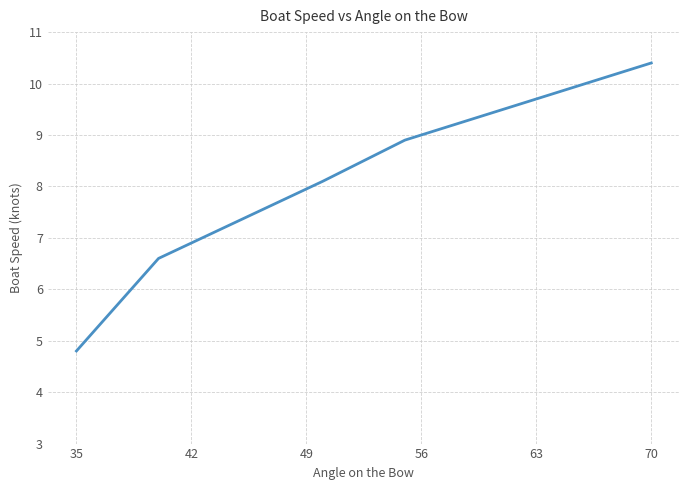

What is the smallest value displayed?

4.8